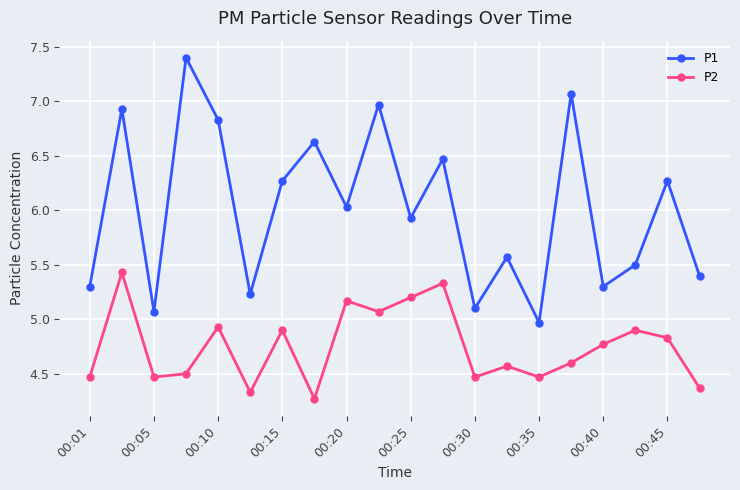

What are all the series names shown in the legend?

P1, P2